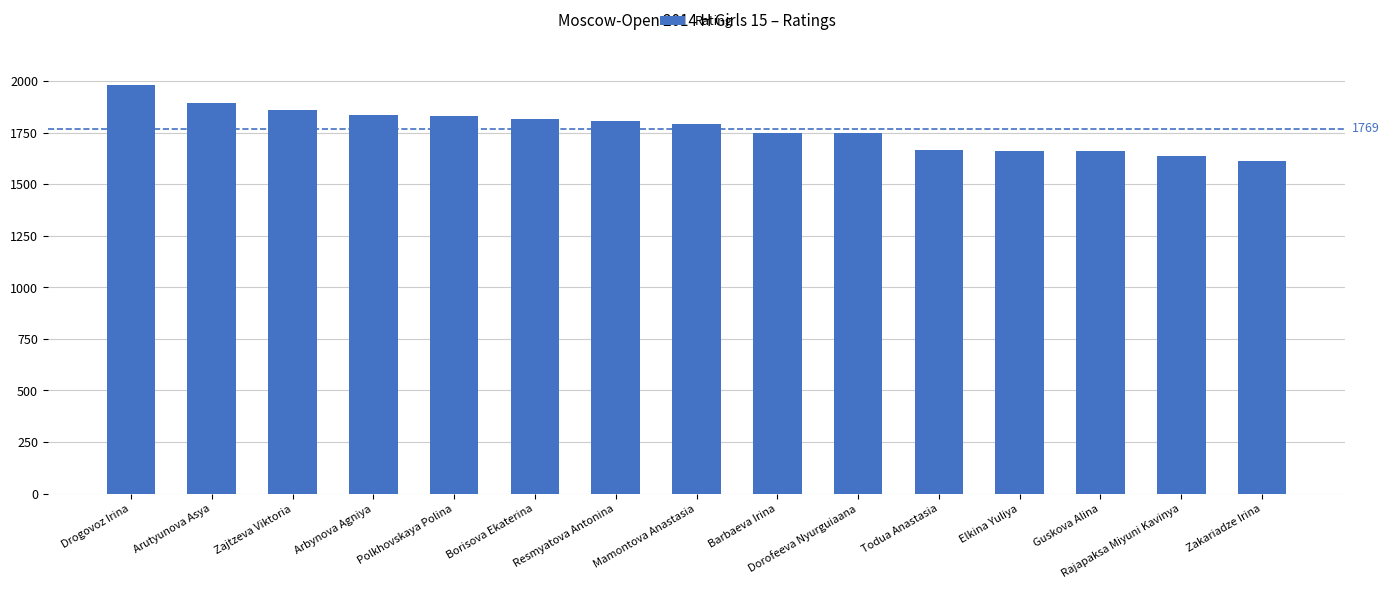

Which category has the lowest value across all series?

Zakariadze Irina